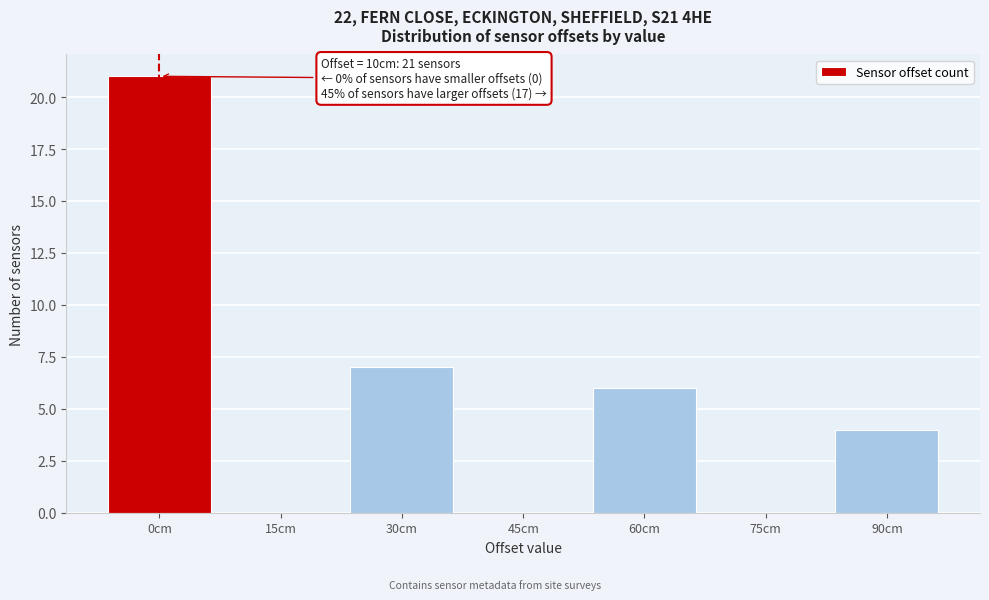

Reading left to right, transcribe all the data shown in this chart.

0cm=21	15cm=0	30cm=7	45cm=0	60cm=6	75cm=0	90cm=4